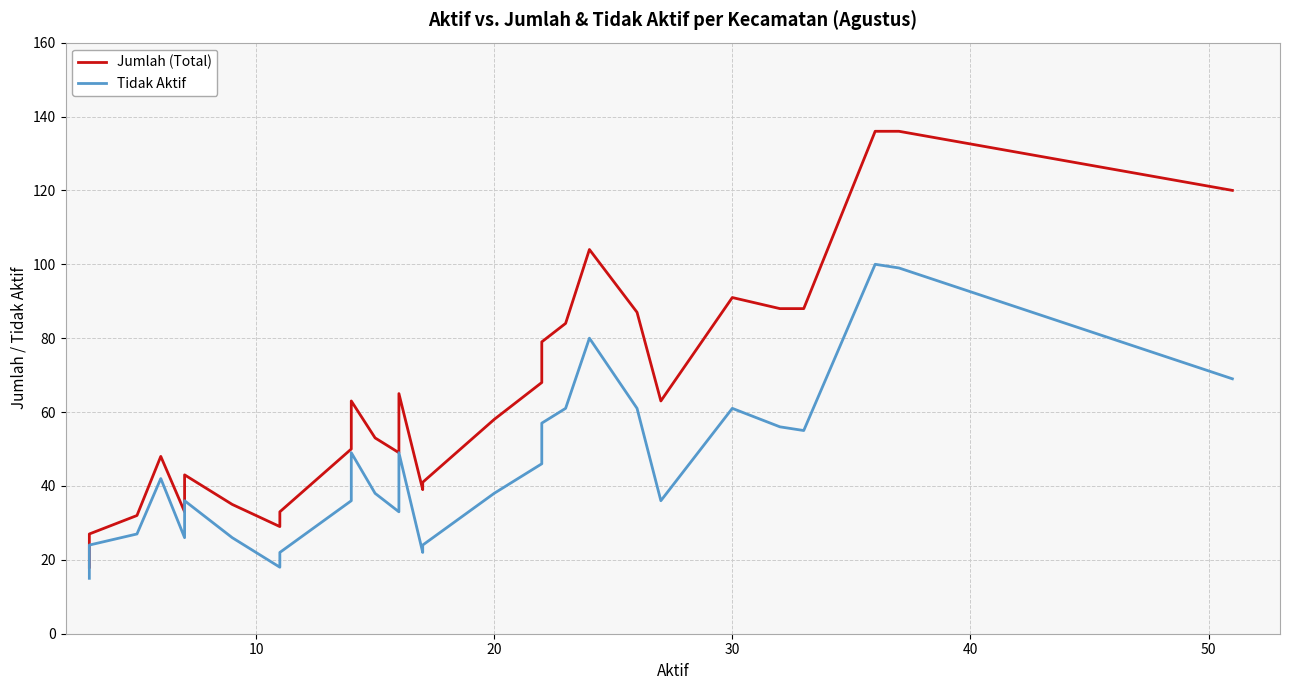

What is the average value of the Tidak Aktif series?

45